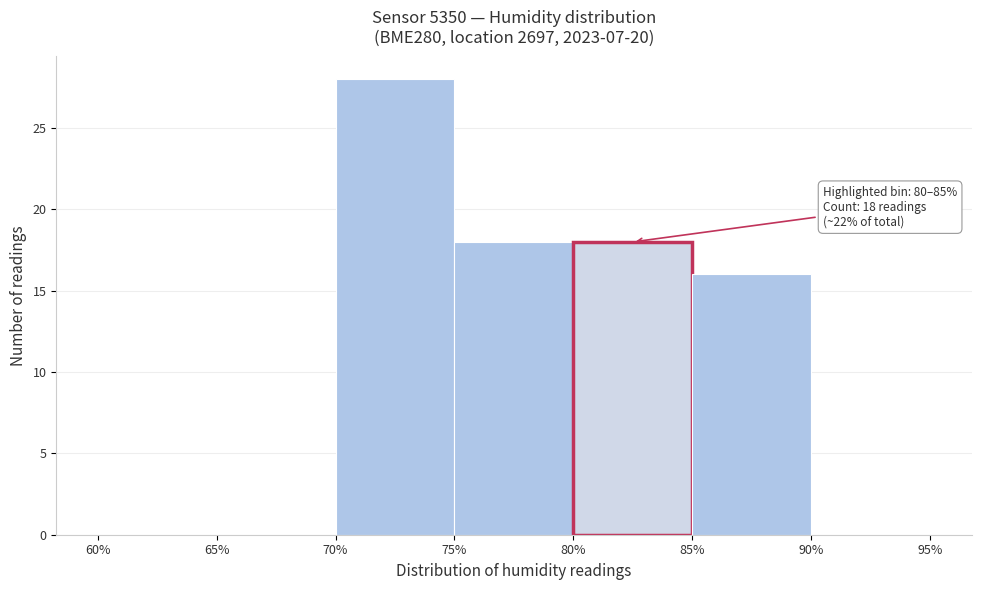

Which range on the x-axis has the tallest bar?

70% to 75%